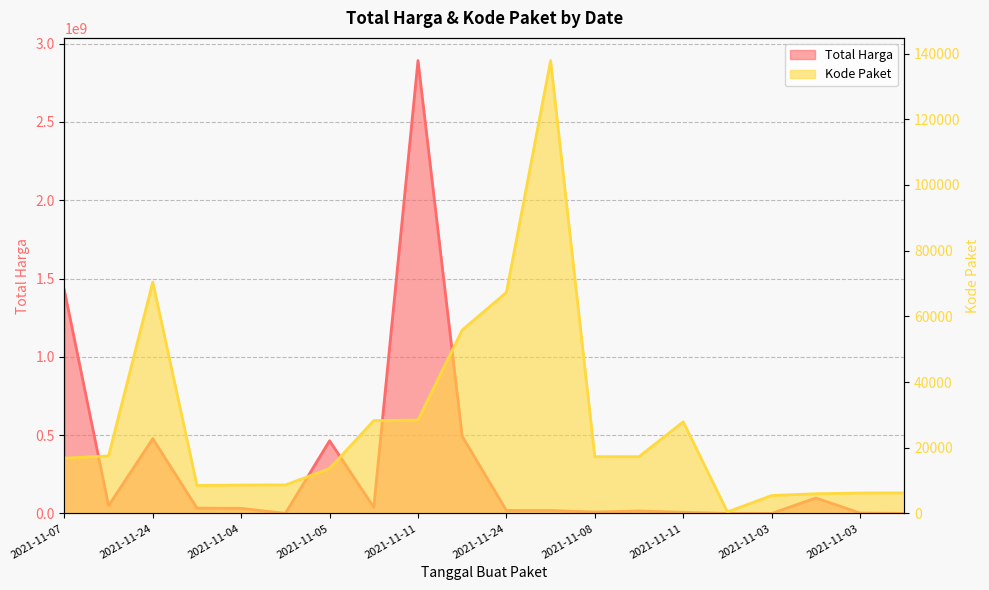

How many interior local valleys does the Total Harga series have?

5